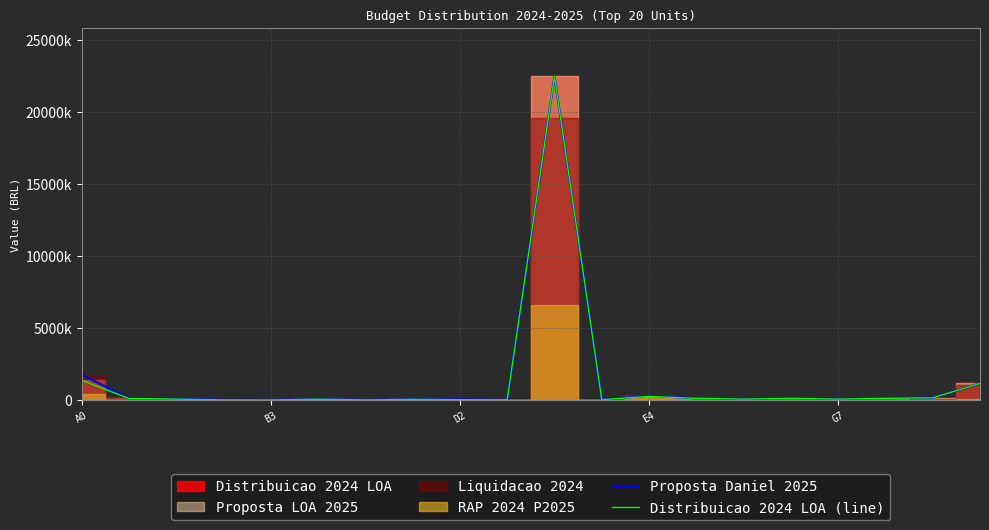

Where does the Proposta Daniel 2025 series first go above 90000?

A0